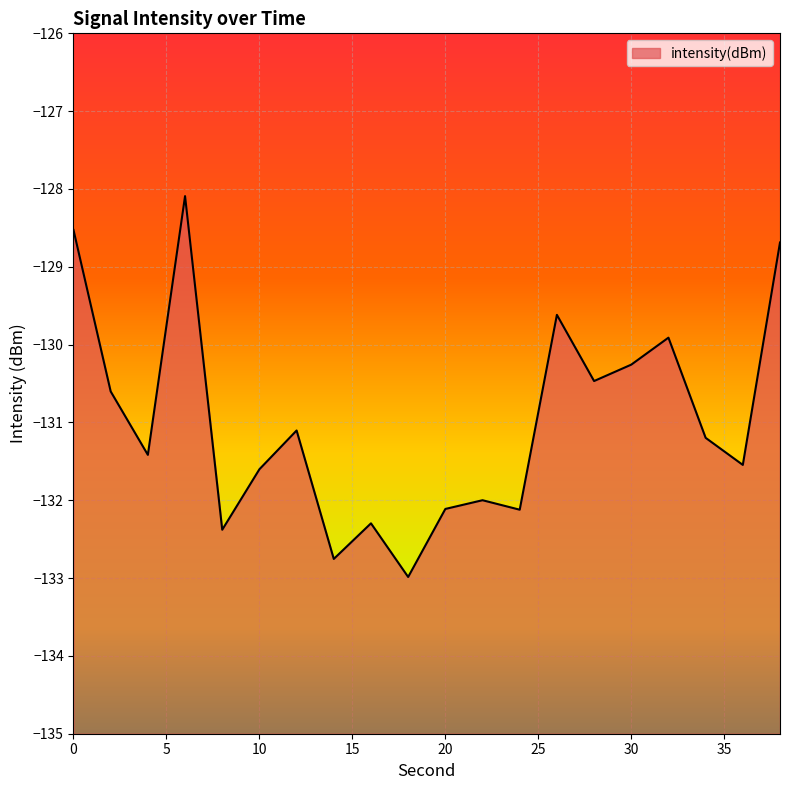

Reading left to right, extract all data points from this chart.

-128.5	-130.6	-131.4	-128.1	-132.4	-131.6	-131.1	-132.8	-132.3	-133.0	-132.1	-132.0	-132.1	-129.6	-130.5	-130.3	-129.9	-131.2	-131.5	-128.7